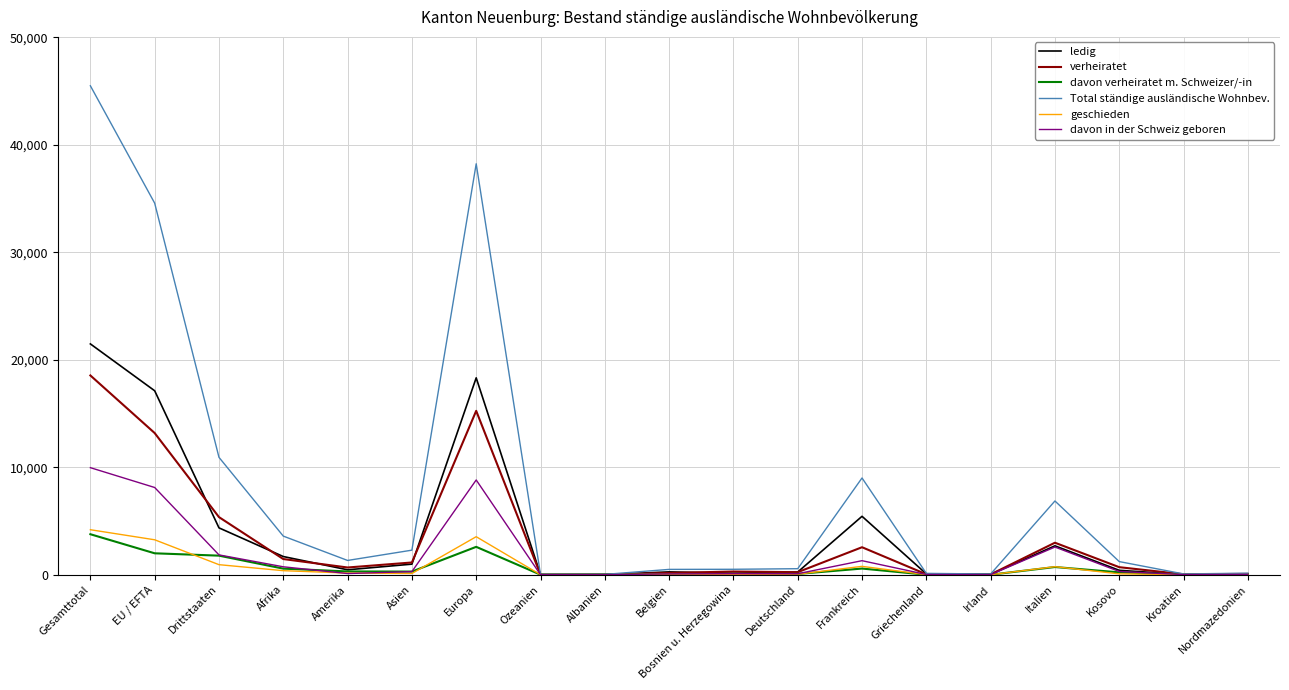

At which label is davon in der Schweiz geboren closest to 4981?

Italien